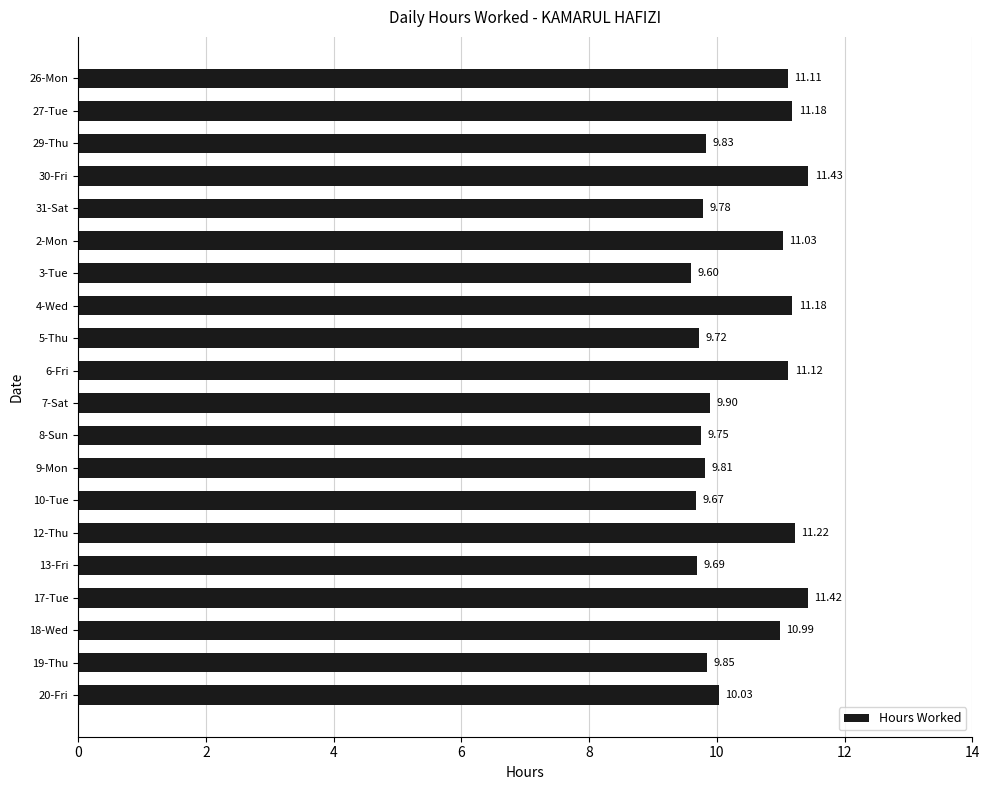

What is the difference between the maximum and minimum values?

1.8